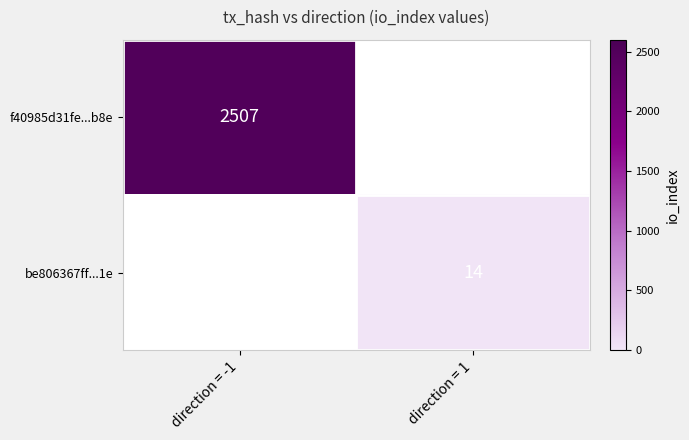

Is the value of be806367ff...1e at direction = 1 greater than the value of f40985d31fe...b8e at direction = -1?

No